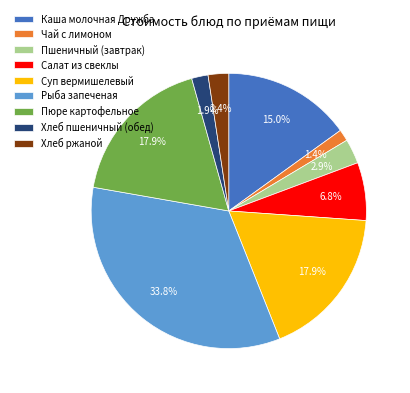

How many segments does this pie chart have?

9